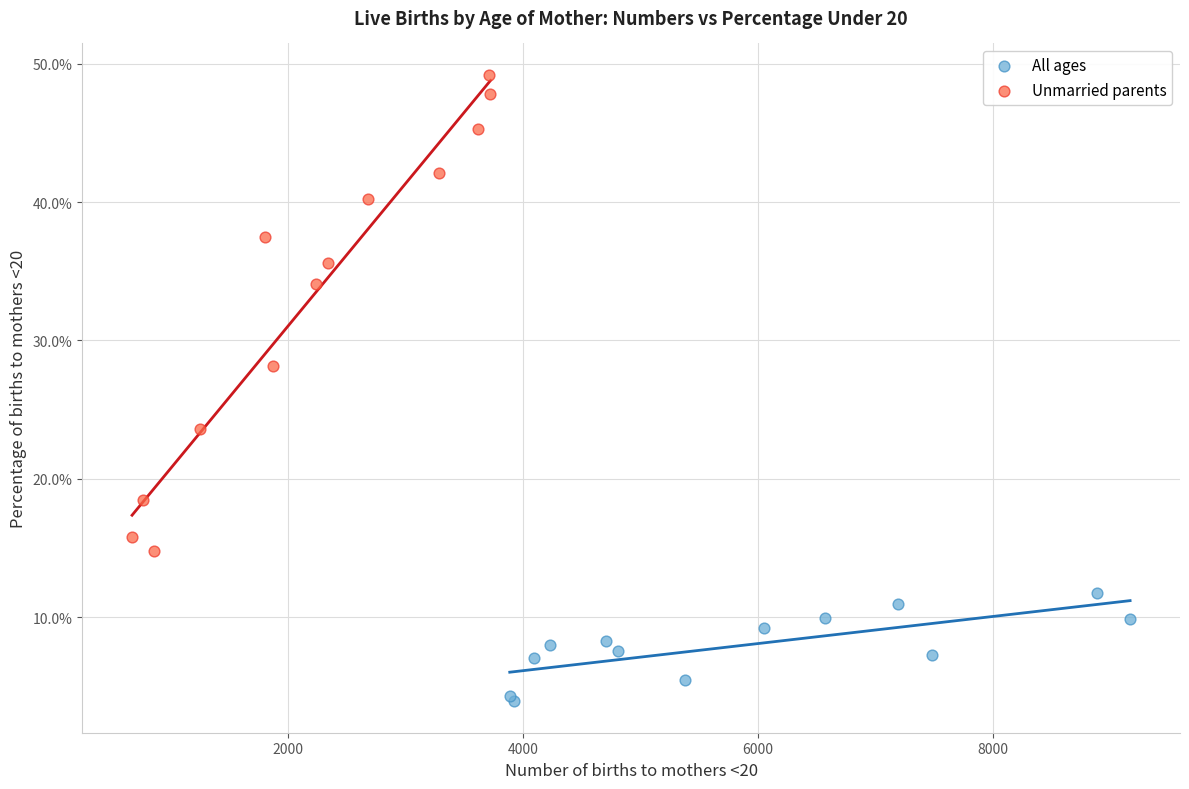

Which series has the widest spread of Y values?

Unmarried parents